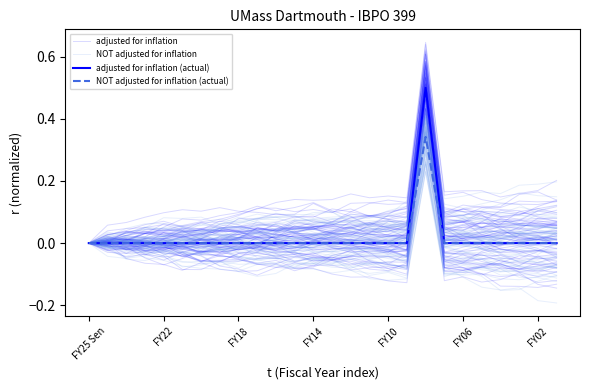

What is the difference between the maximum and minimum values in the adjusted for inflation series?

0.5